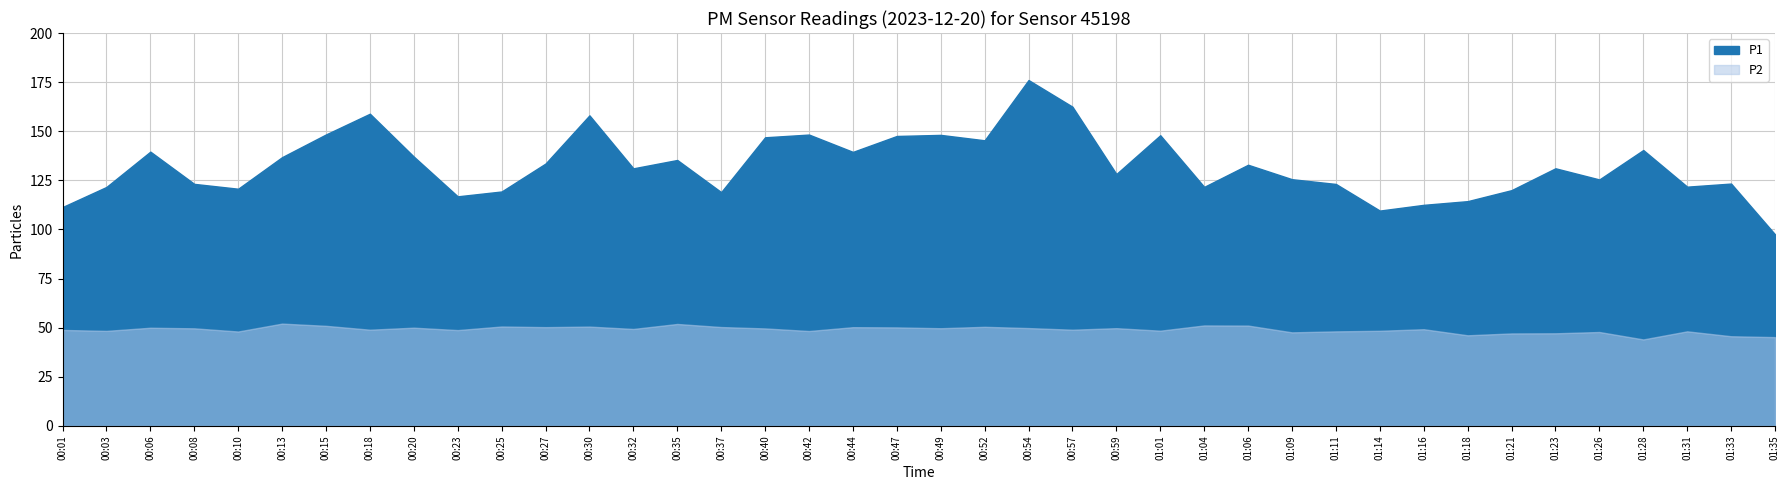

At which category is the sum across all series the highest?

00:54